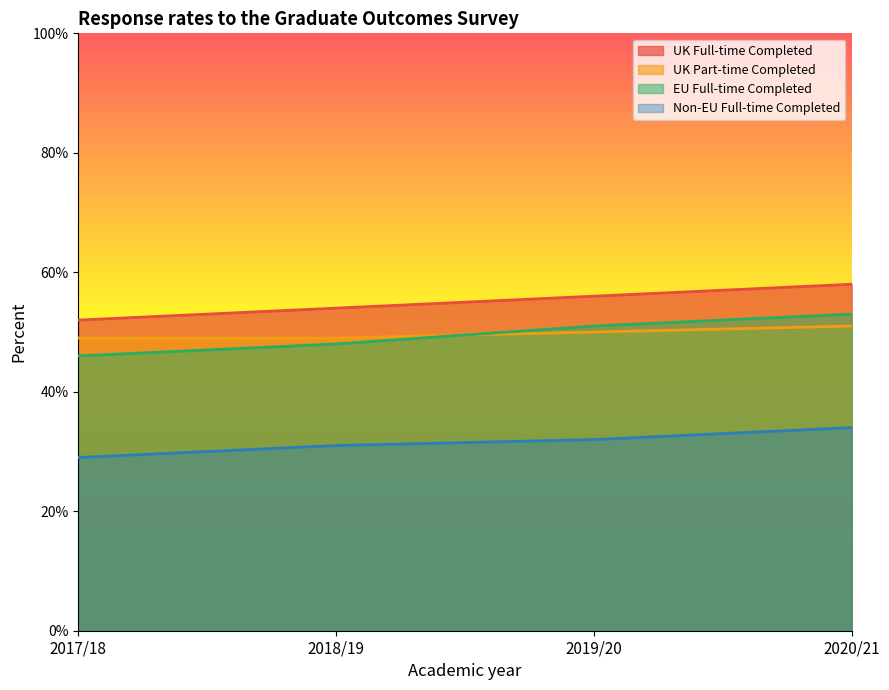

What position from the left is 2017/18?

1